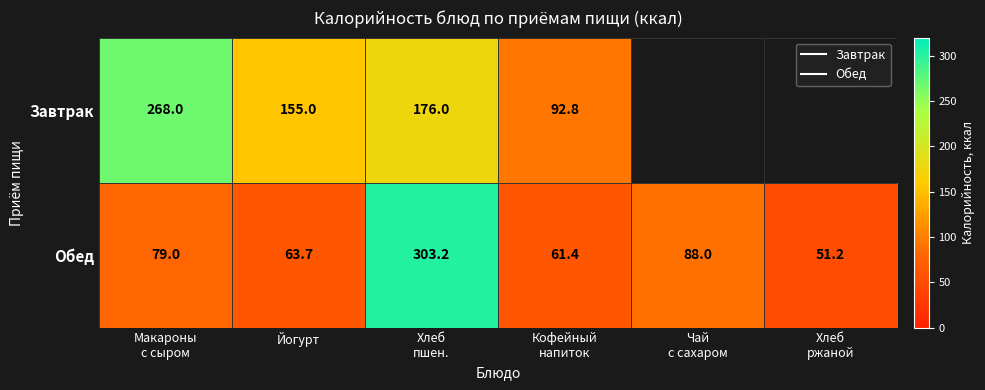

What is the sum of the Обед values at Йогурт and Хлеб ржаной?

114.9